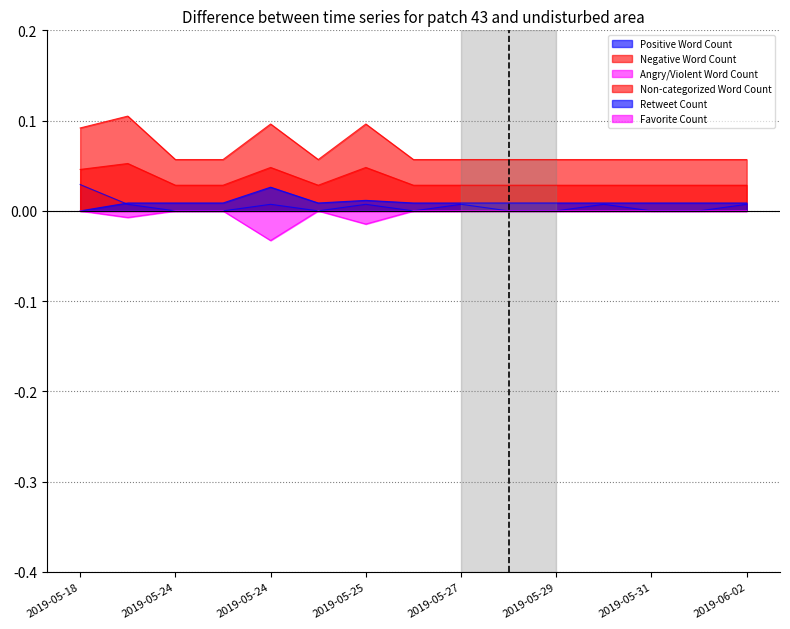

Does the chart have visible grid lines?

Yes